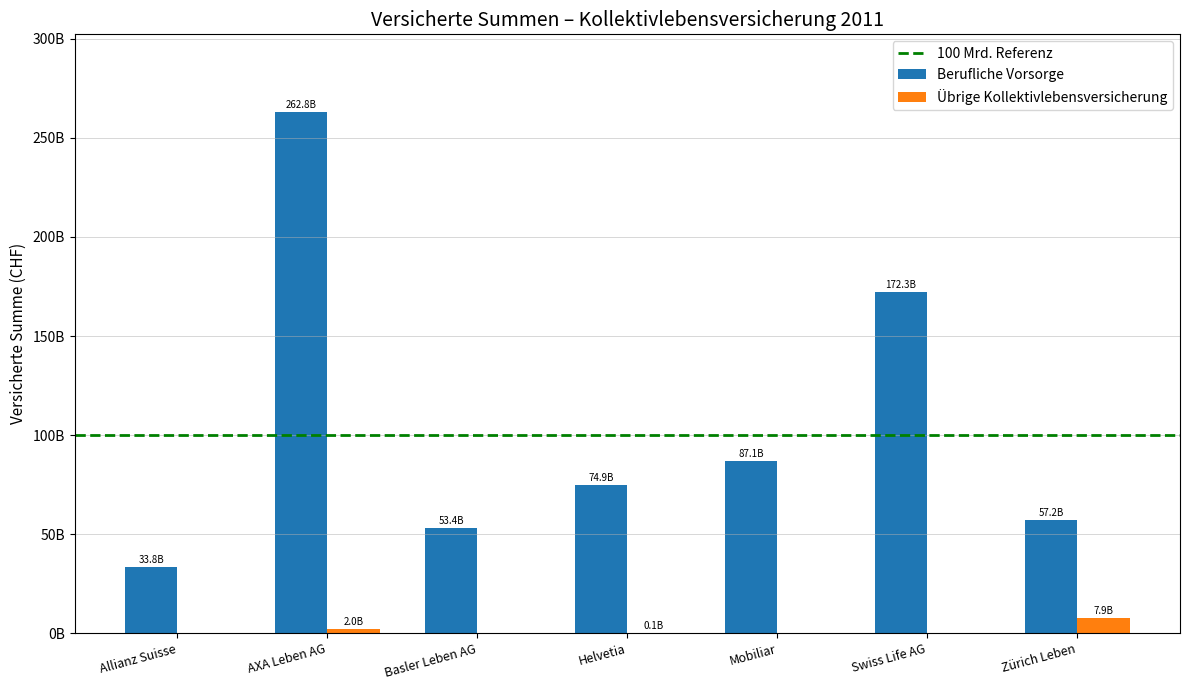

Rank the series by their average value, from lowest to highest.

Übrige Kollektivlebensversicherung, Berufliche Vorsorge